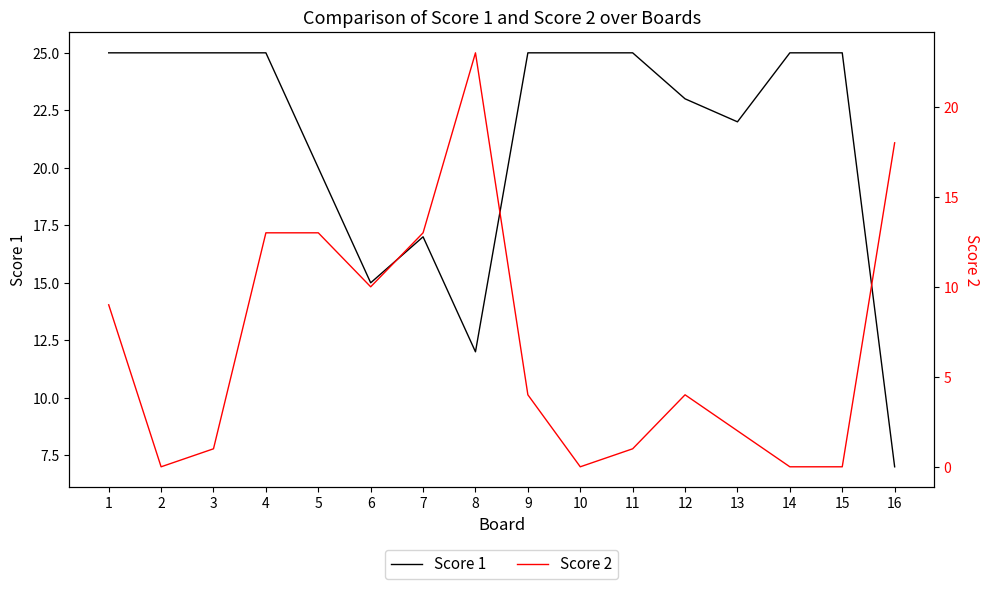

Where do Score 2 and Score 1 first cross each other?

7 and 8